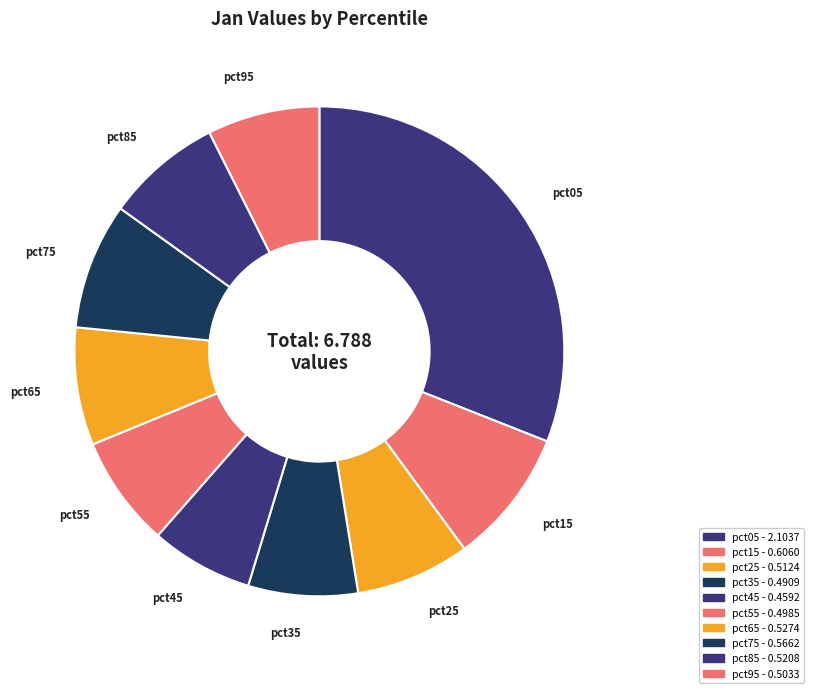

True or false: pct45 accounts for 7% of the total.

True